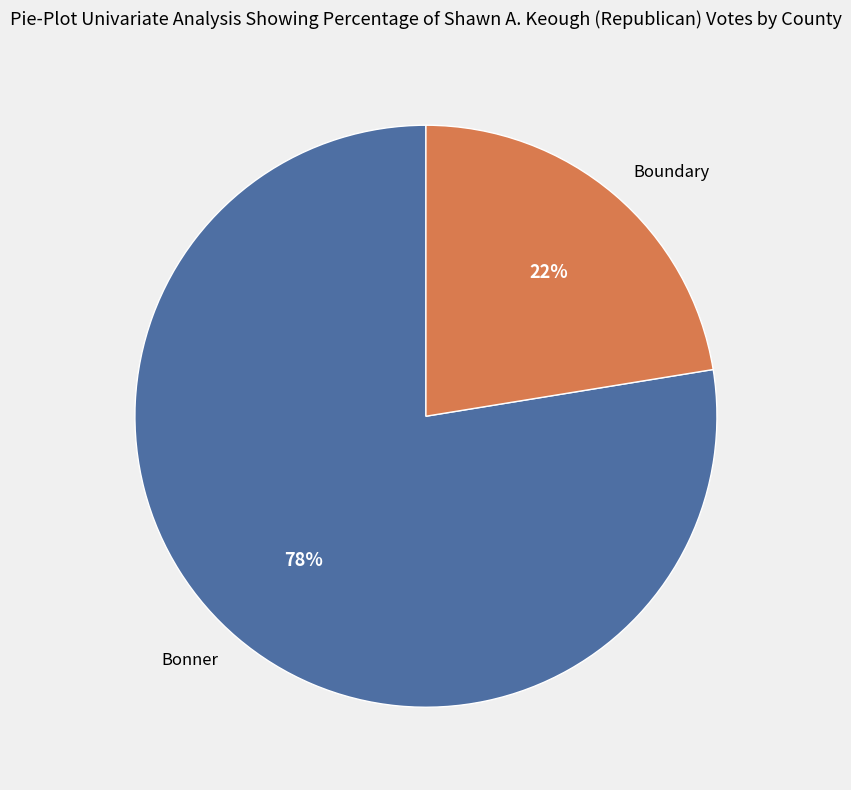

To the nearest percent, what is the average slice percentage?

50%